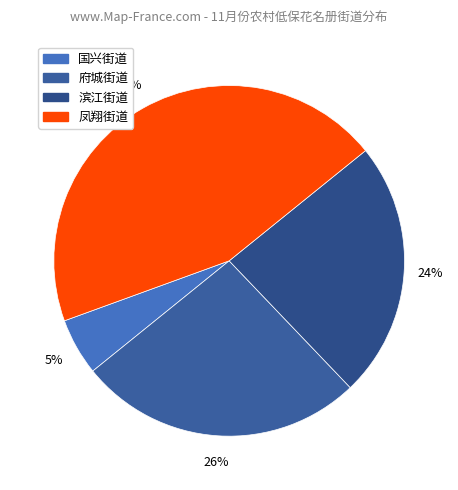

Is there a majority slice in this chart?

No